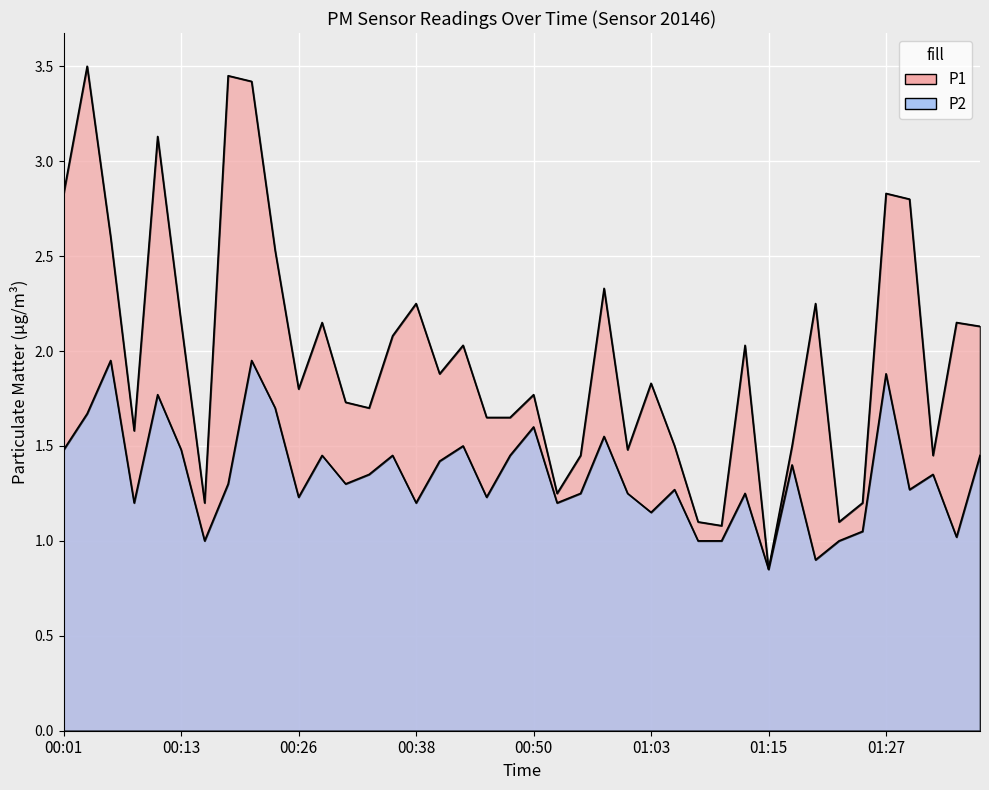

What is the label of the 8th point from the left?

00:18